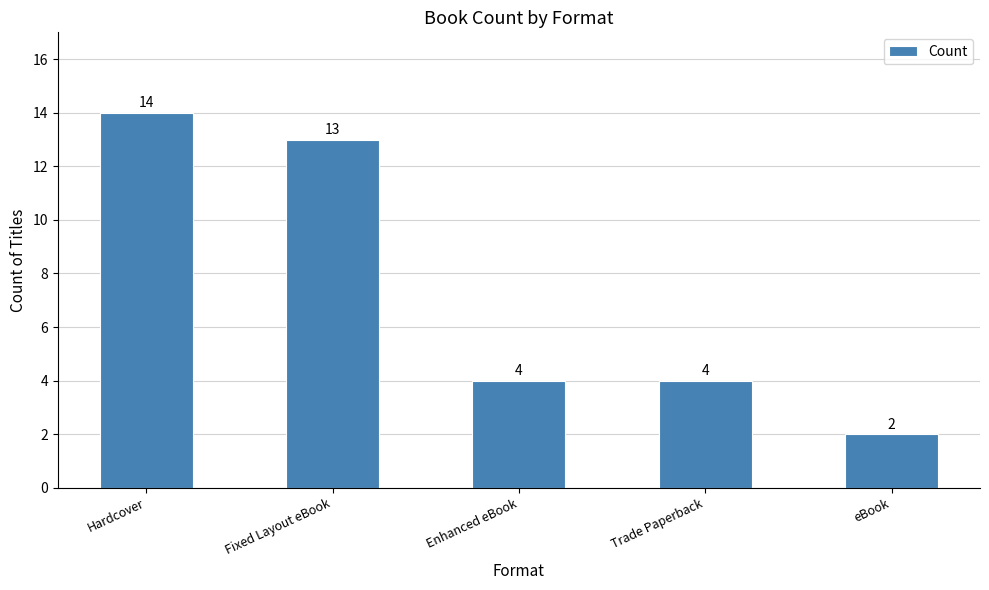

What is the approximate value at Fixed Layout eBook, to the nearest 10?

10